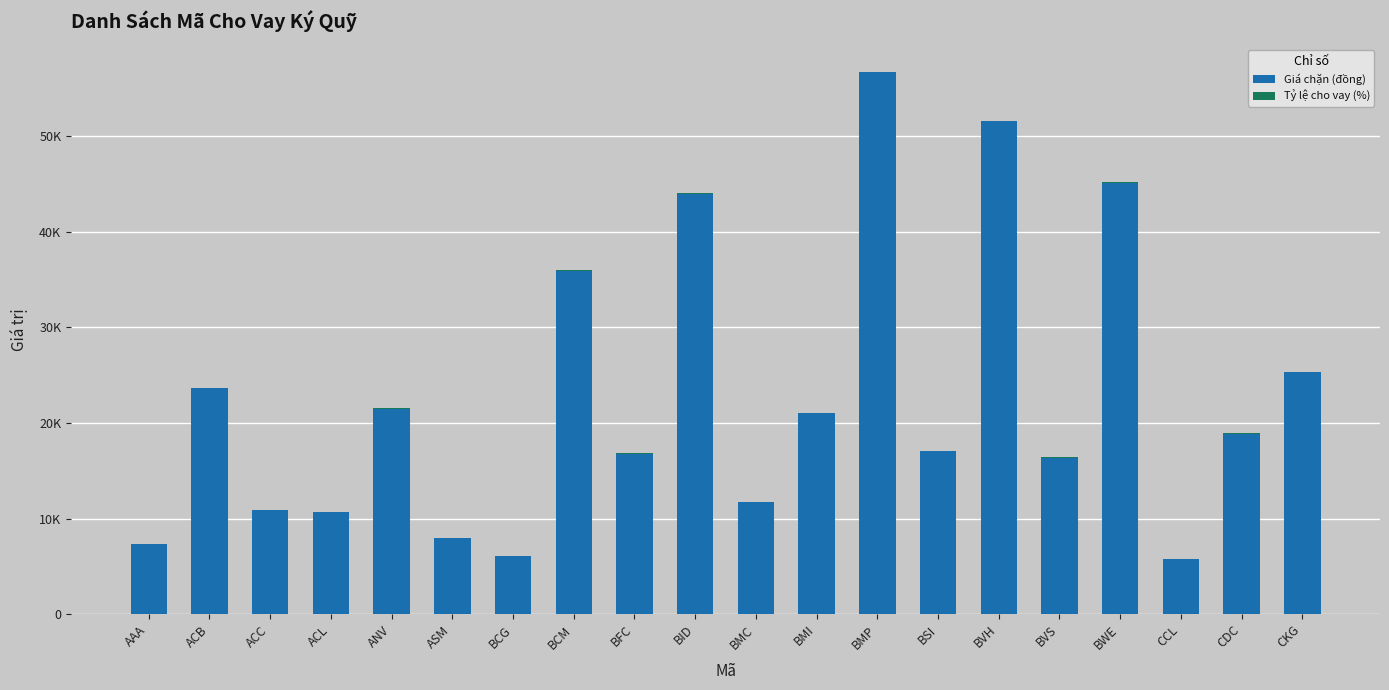

Are the bars horizontal?

No